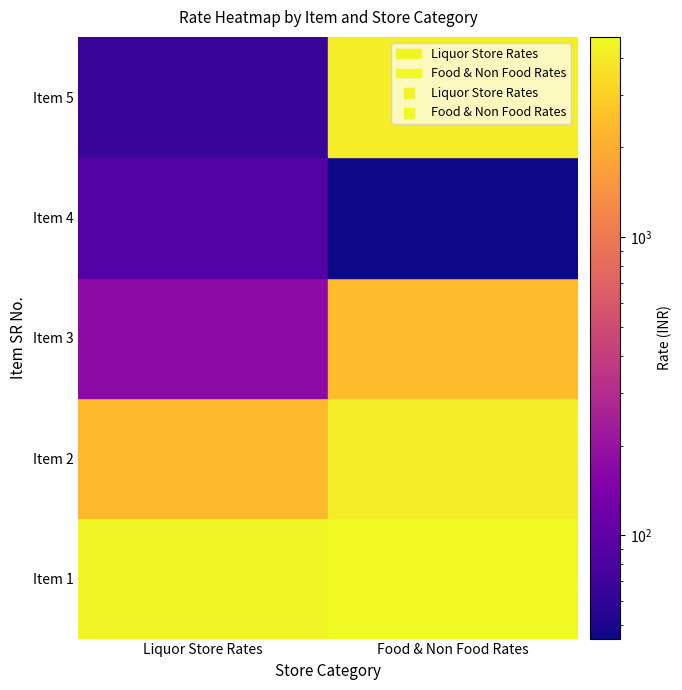

Reading left to right, what are all the values shown in this chart?

1: 4500	2300	175	87	65
6: 4700	4100	2400	45	4100